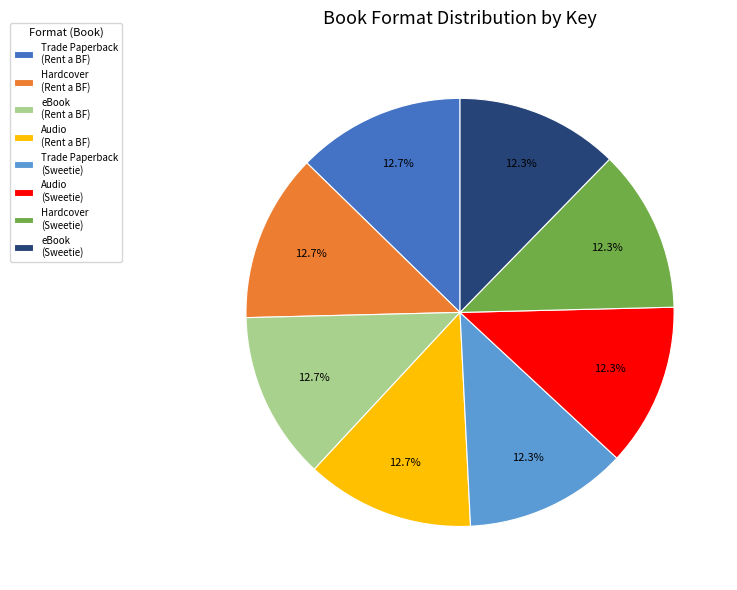

Does any single category account for the majority?

No